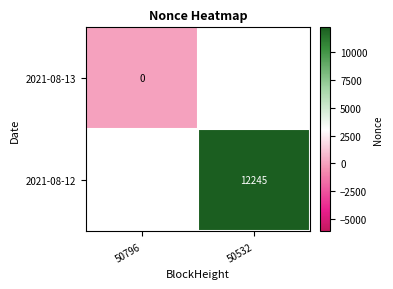

Is it true that 2021-08-12 equals 12245 at 50532?

True